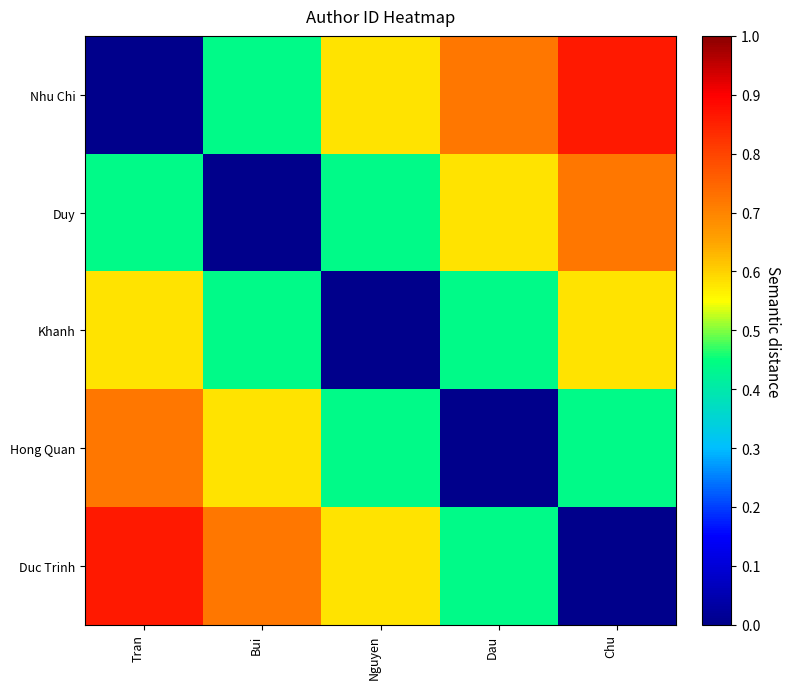

Count the number of data series in this chart.

5